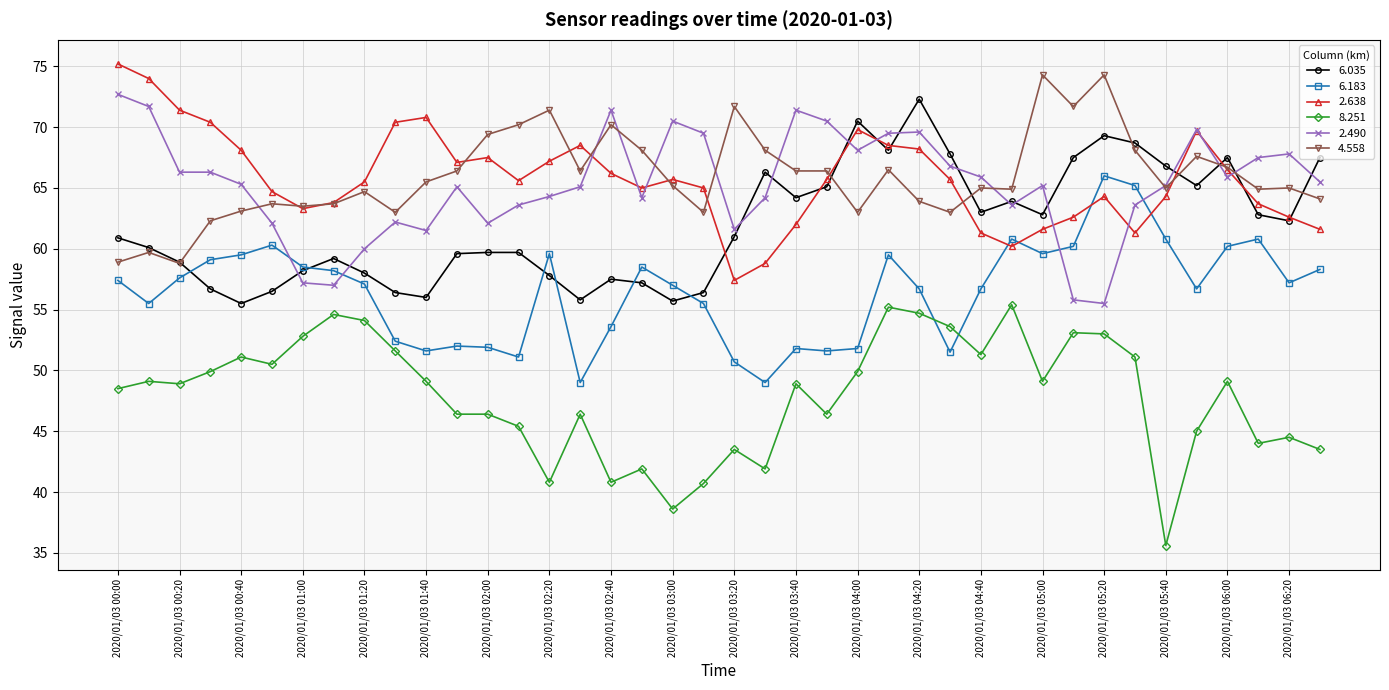

What is the value of the 4.558 point at the 7th from the left?

63.5